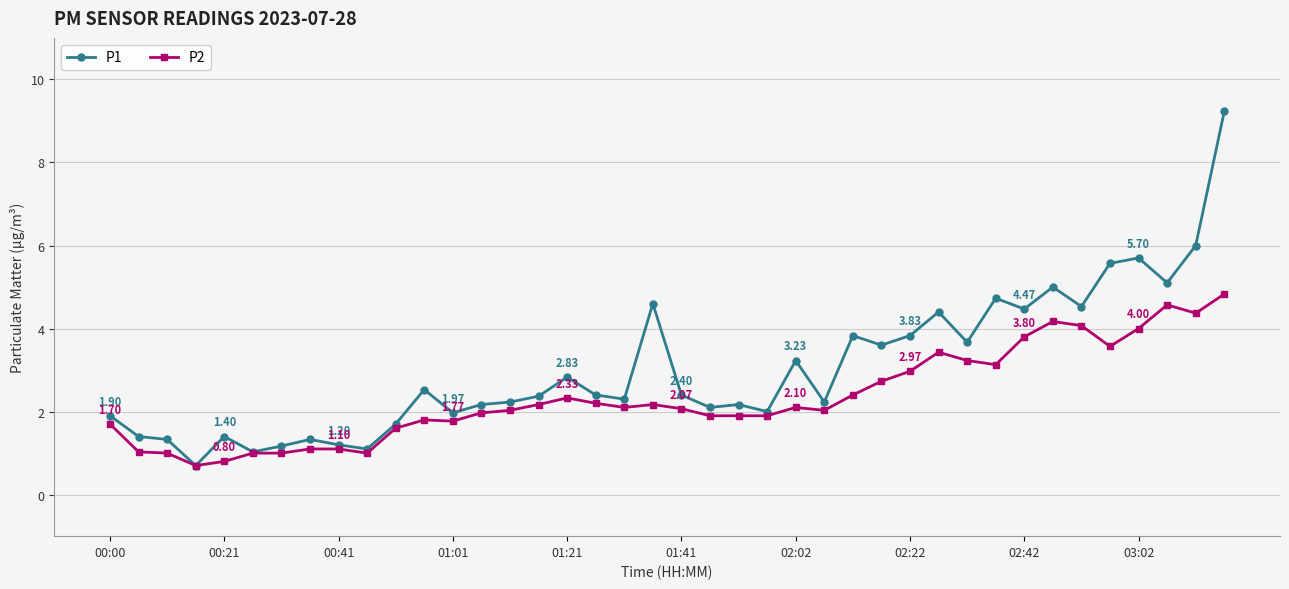

Which series has the largest total across all categories?

P1